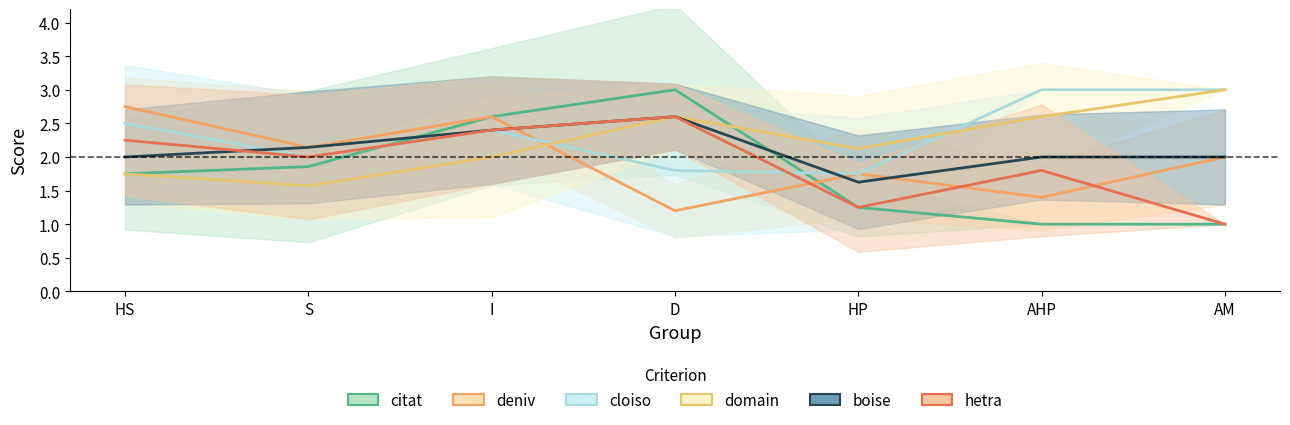

What is the sum of the citat values at S and I?

4.5